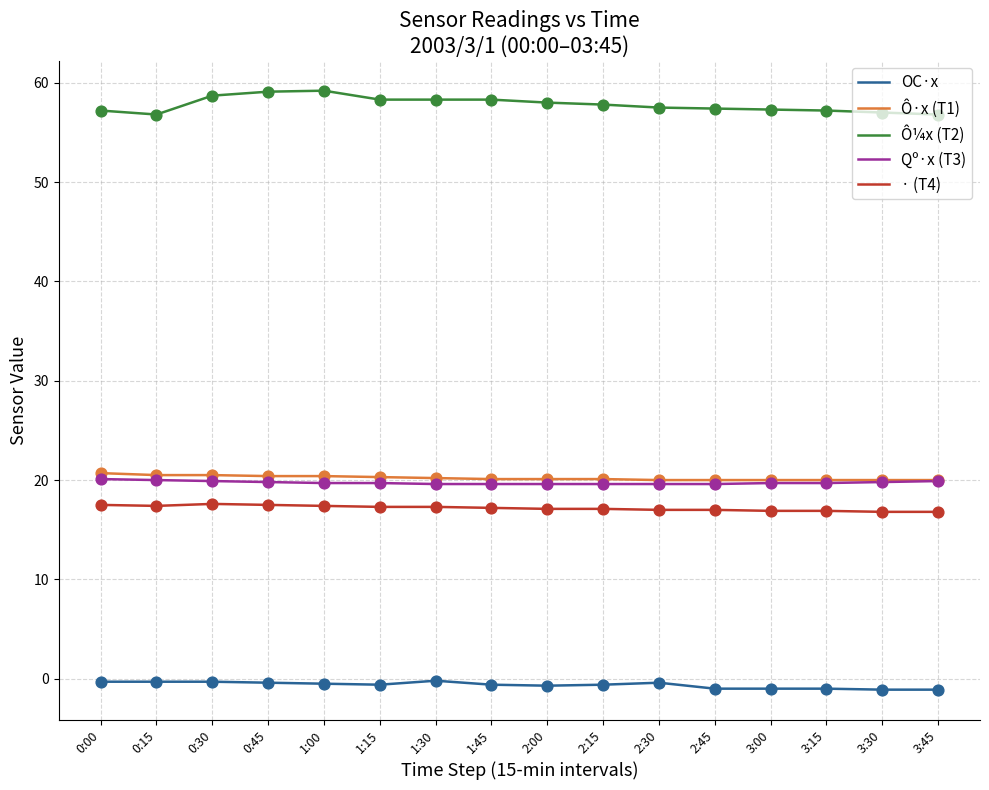

Is the value of OC·x at 1:45 greater than the value of · (T4) at 0:30?

No